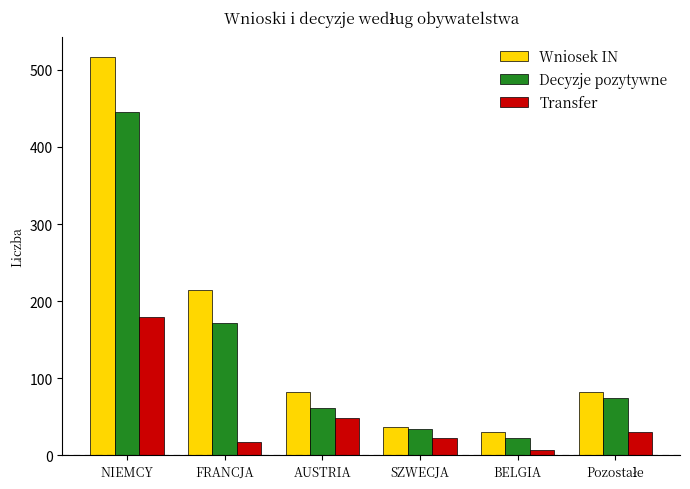

Reading left to right, extract all data points from this chart.

Wniosek IN: 517	215	82	37	30	82
Decyzje pozytywne: 445	172	61	34	23	75
Transfer: 180	18	49	23	7	30